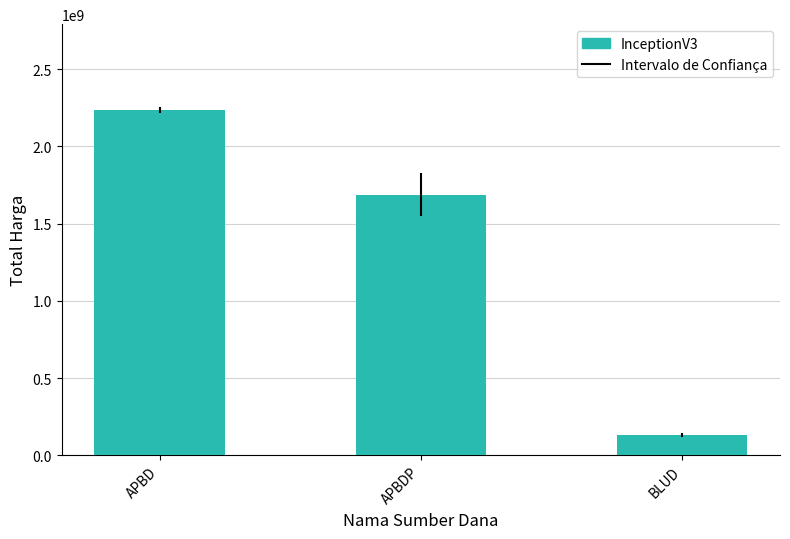

What is the label of the 2nd bar from the left?

APBDP